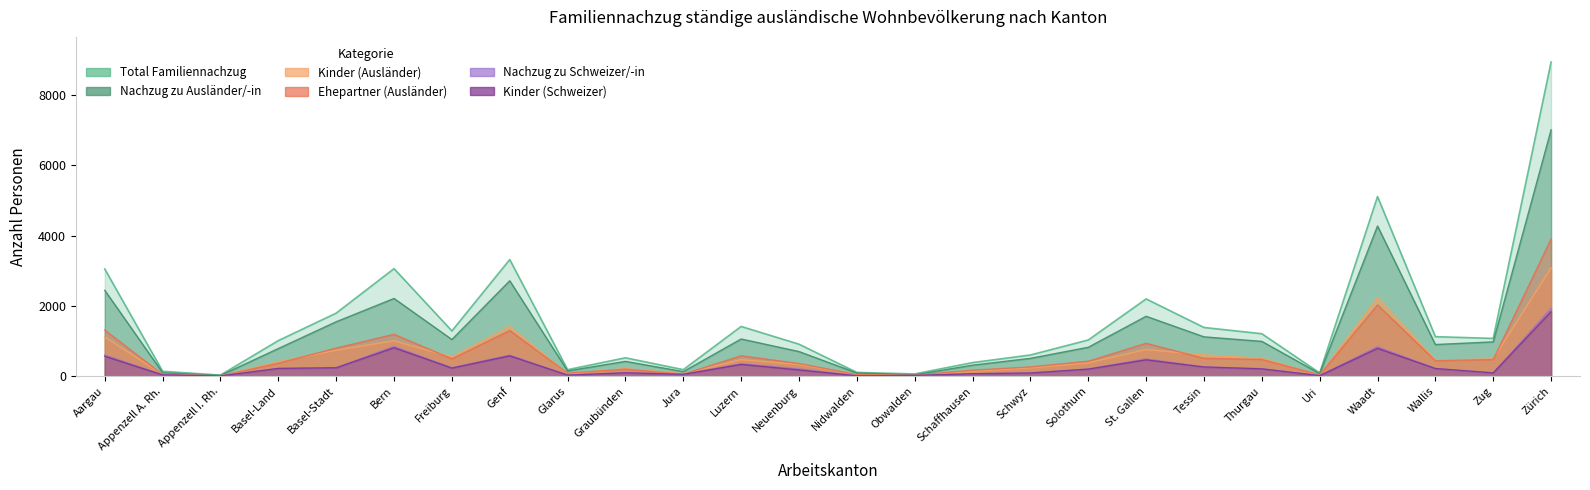

What is the label of the 11th point from the right?

Schaffhausen